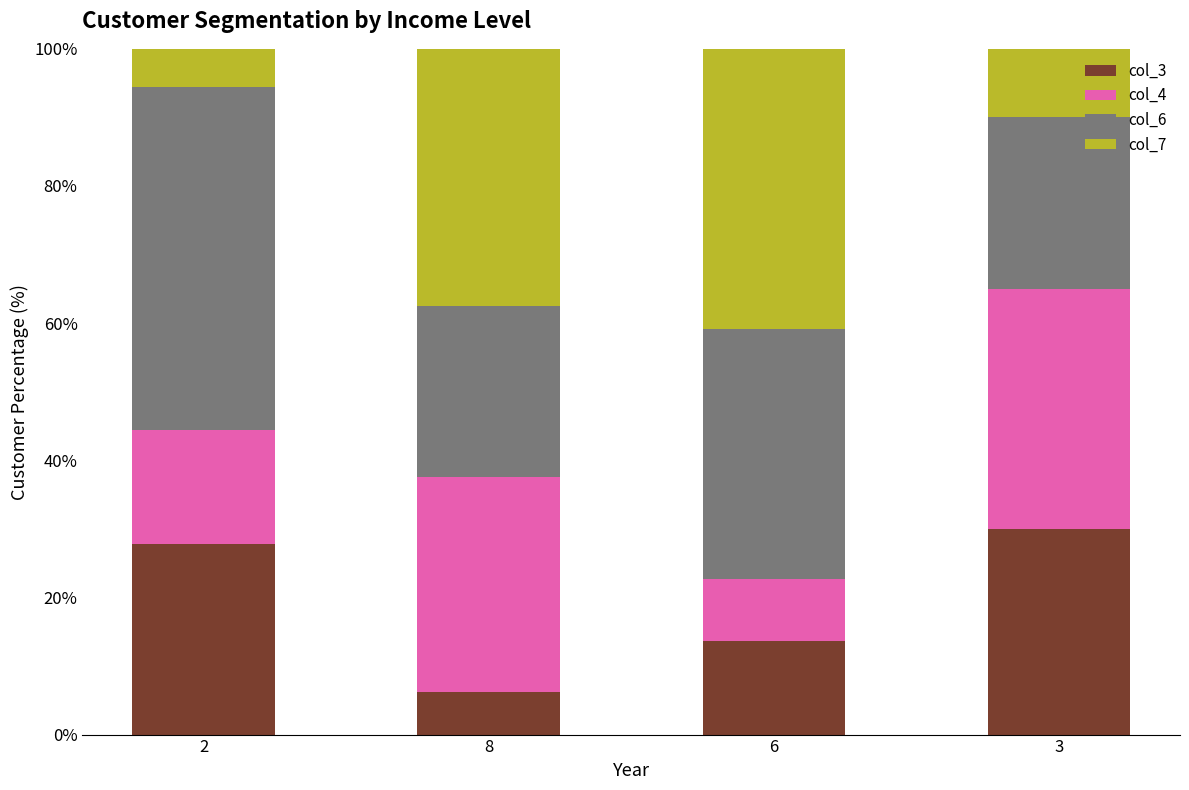

Which category has the lowest value in the col_3 series?

8